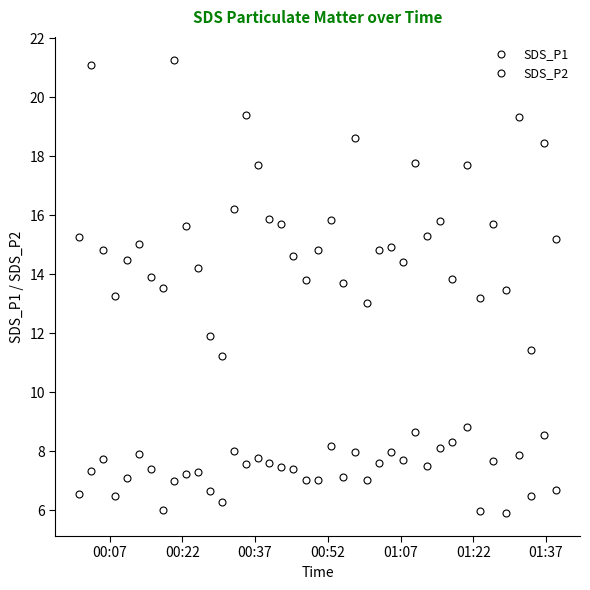

Rank the series by their maximum value, from lowest to highest.

SDS_P2, SDS_P1